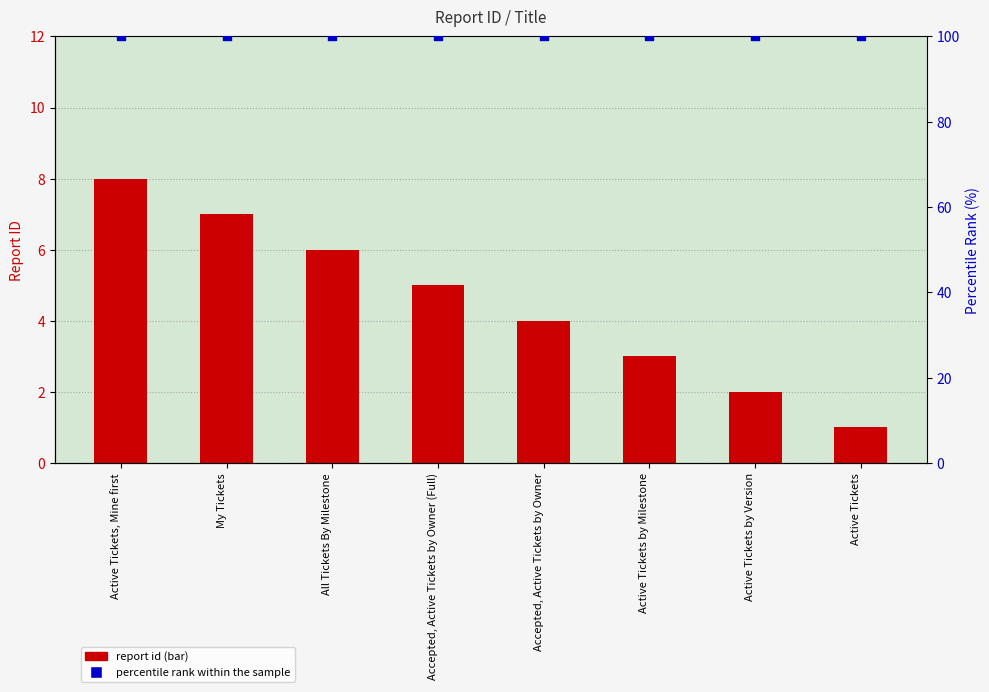

What is the total value across all series at All Tickets By Milestone?

106